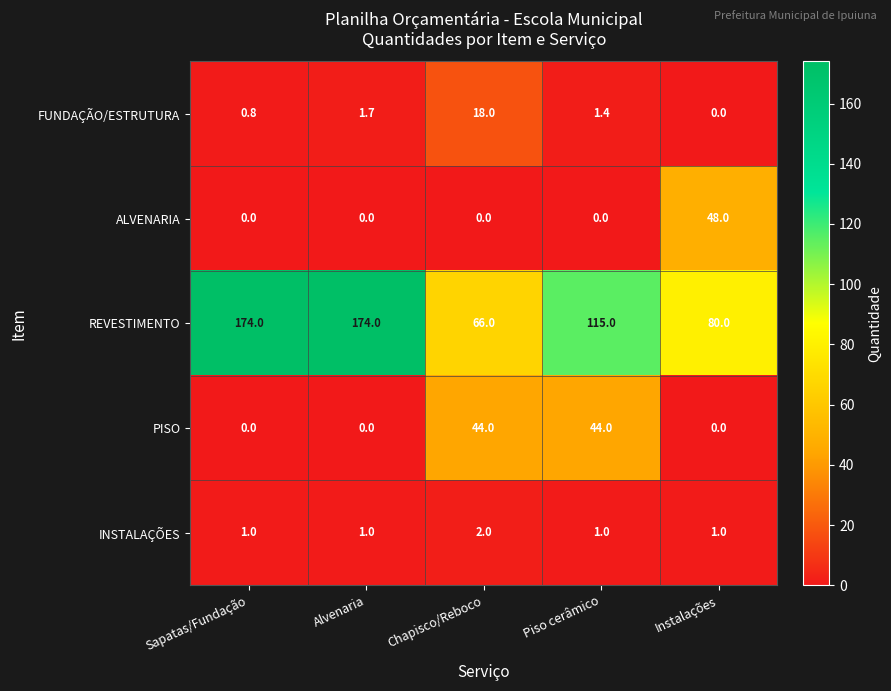

What is the total value across all series at Piso cerâmico?

161.4